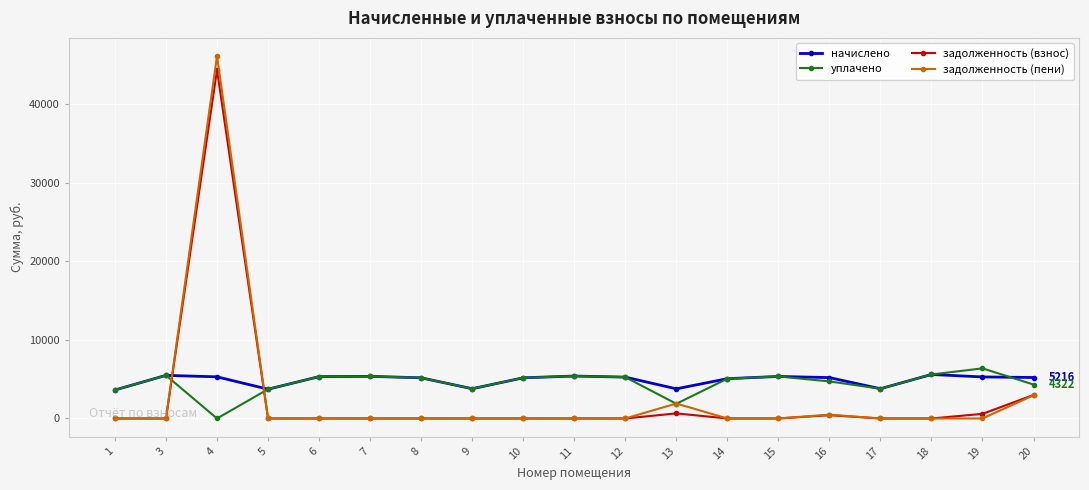

True or false: задолженность (пени) has more than 1 interior local peaks.

True